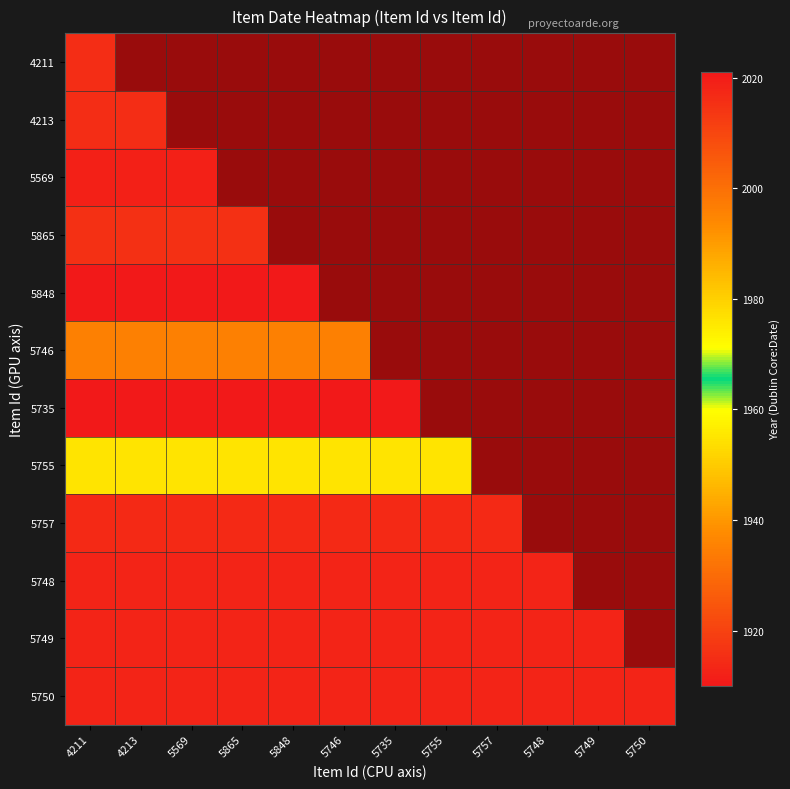

Which series has the largest total across all categories?

5750